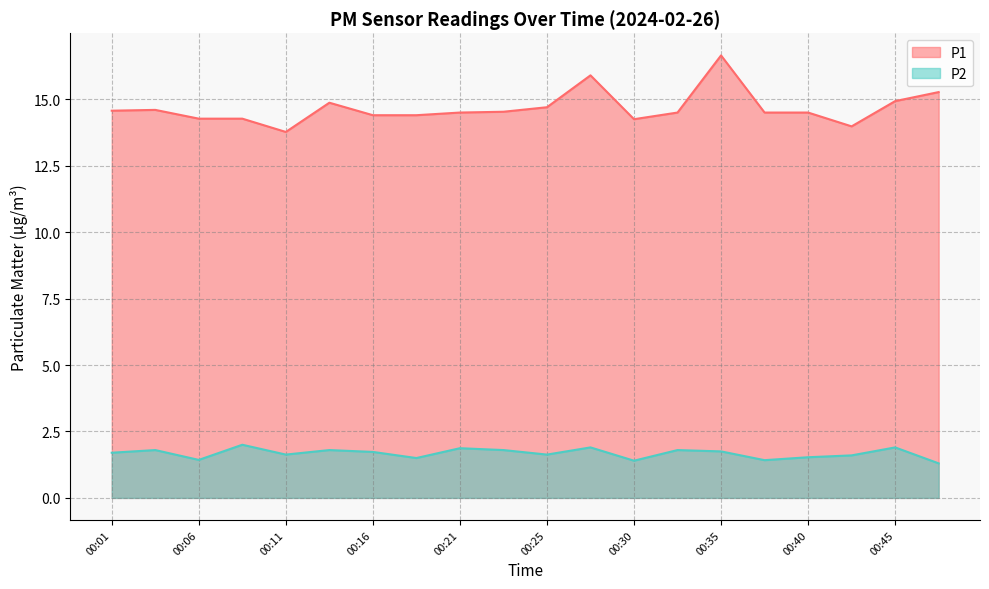

What is the difference between the second highest and minimum values in the P1 series?

2.1